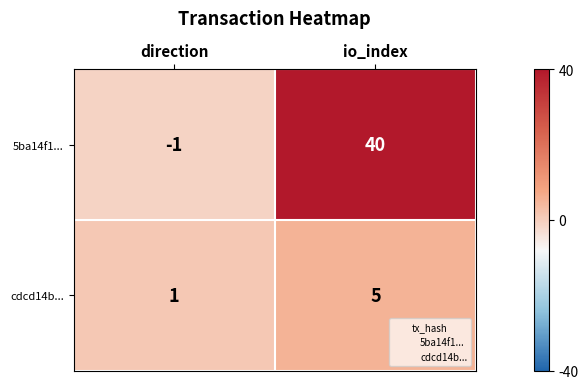

Reading right to left, what are all the values shown in this chart?

5ba14f1...: io_index=40	direction=-1
cdcd14b...: io_index=5	direction=1